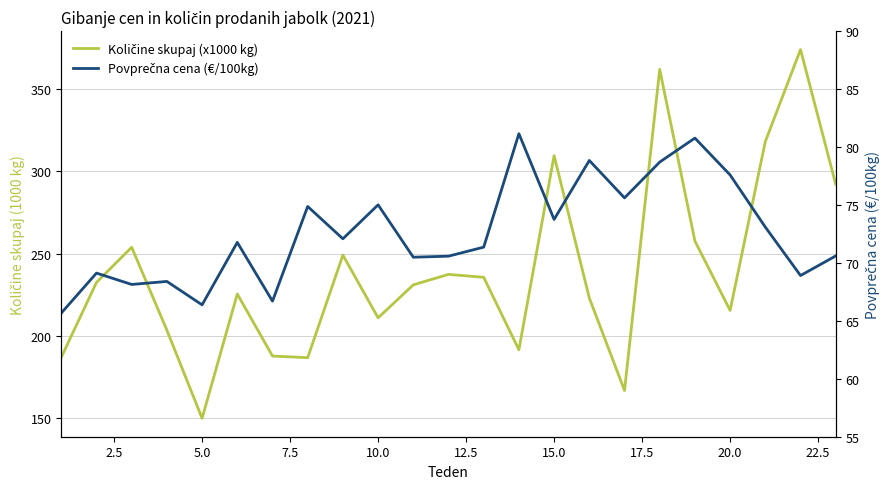

List the series in order of their overall mean, highest first.

Količine skupaj (x1000 kg), Povprečna cena (€/100kg)